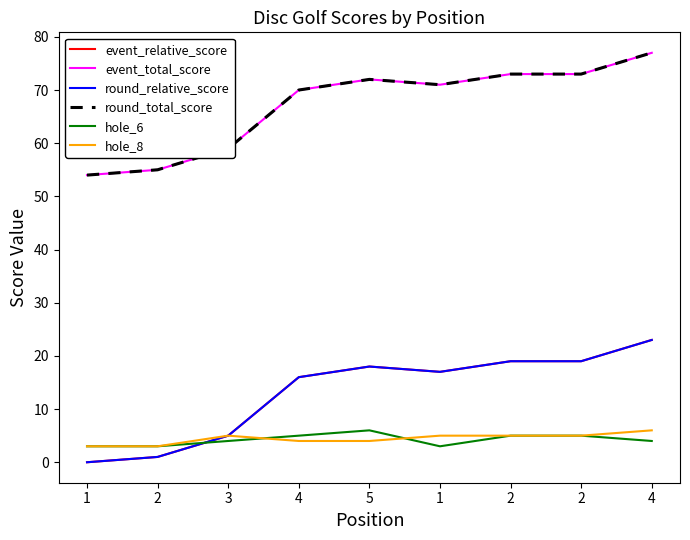

Does the chart have visible grid lines?

No